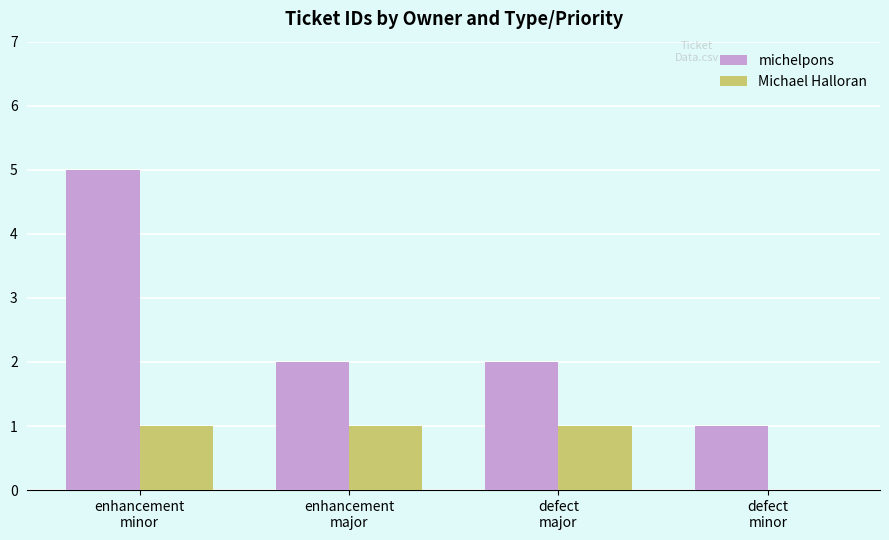

Reading left to right, what are all the values shown in this chart?

michelpons: 5	2	2	1
Michael Halloran: 1	1	1	0